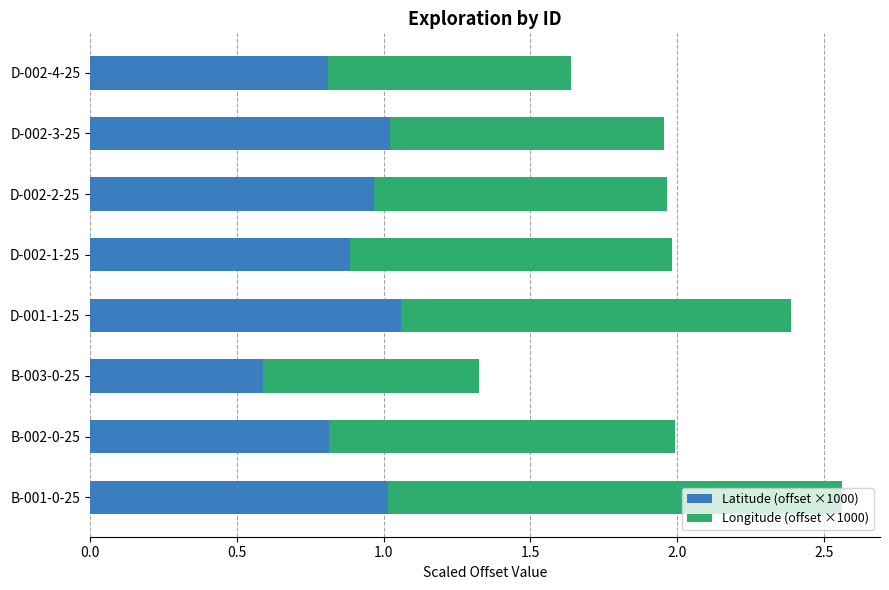

What is the lowest value of the Latitude (offset ×1000) series?

0.6